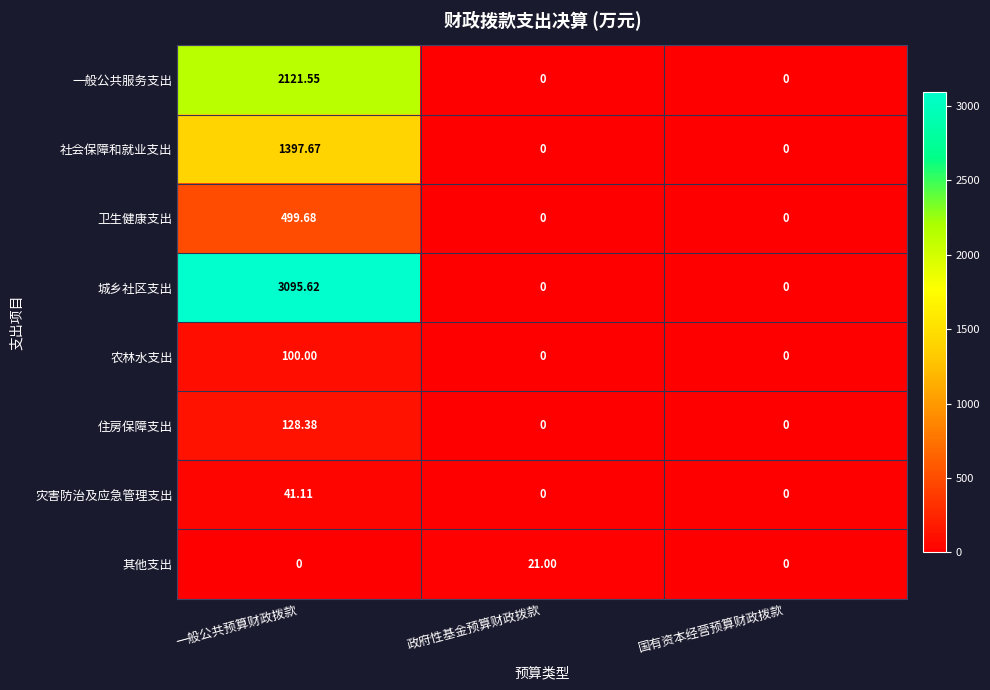

What is the total value across all series at 政府性基金预算财政拨款?

21.0